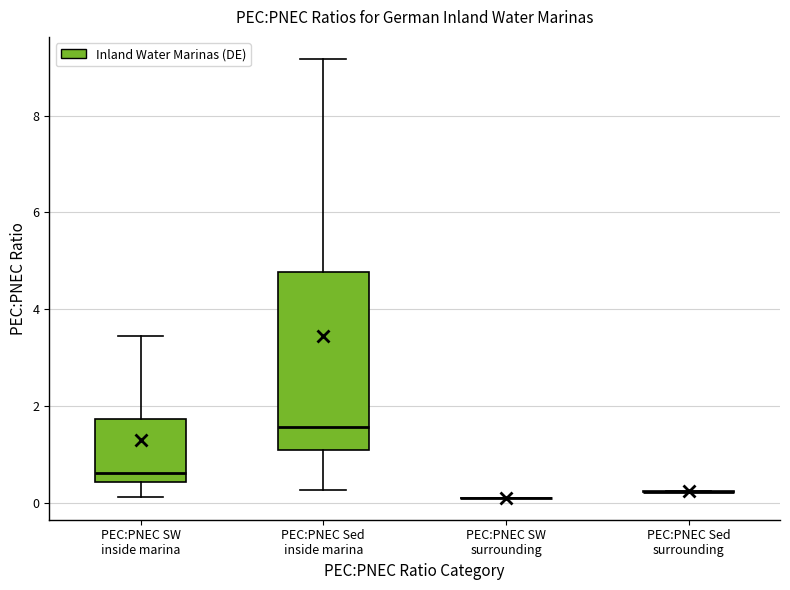

Reading left to right, transcribe this box plot: for each box, give where its median line is, the range the box spans, and where its two whiskers end, as read against the y-axis. The values are not printed on the chart, so give them approximately, as read against the axis.

PEC:PNEC SW inside marina: median 0.6, box 0.4 to 1.8, whiskers 0.2 to 3.4
PEC:PNEC Sed inside marina: median 1.6, box 1.0 to 4.8, whiskers 0.2 to 9.2
PEC:PNEC SW surrounding: box collapsed to a line at 0.2, whiskers 0.2 to 0.2
PEC:PNEC Sed surrounding: box collapsed to a line at 0.2, whiskers 0.2 to 0.2